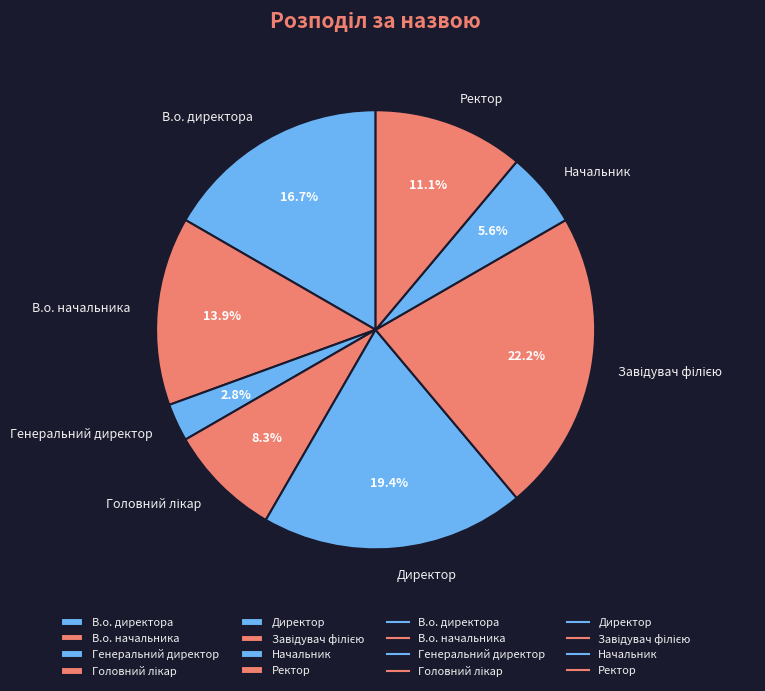

Between Ректор and Генеральний директор, which is larger?

Ректор